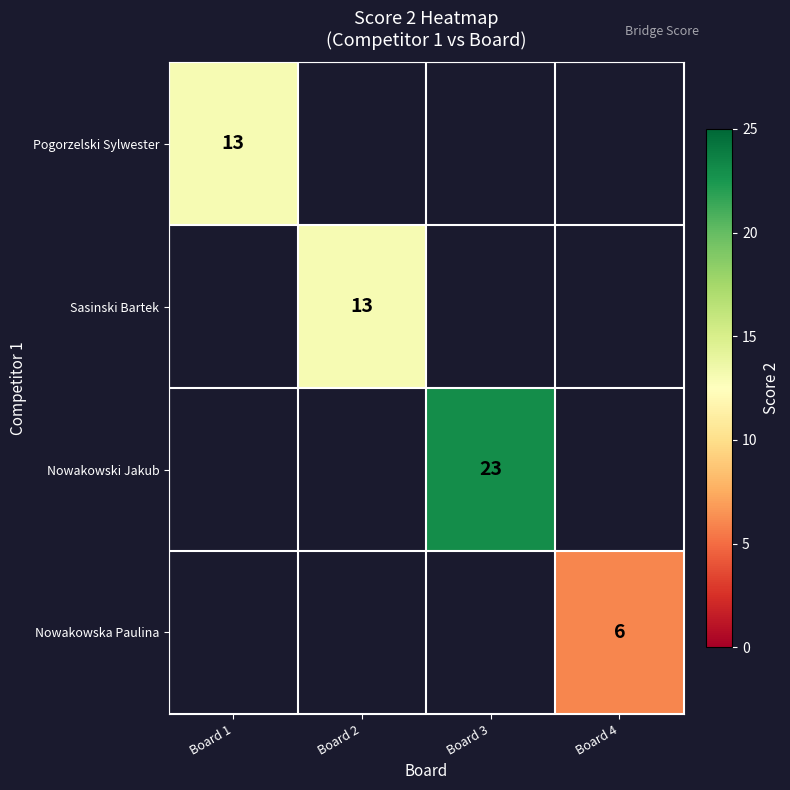

The Nowakowska Paulina series shows 6 at Board 4. True or false?

True